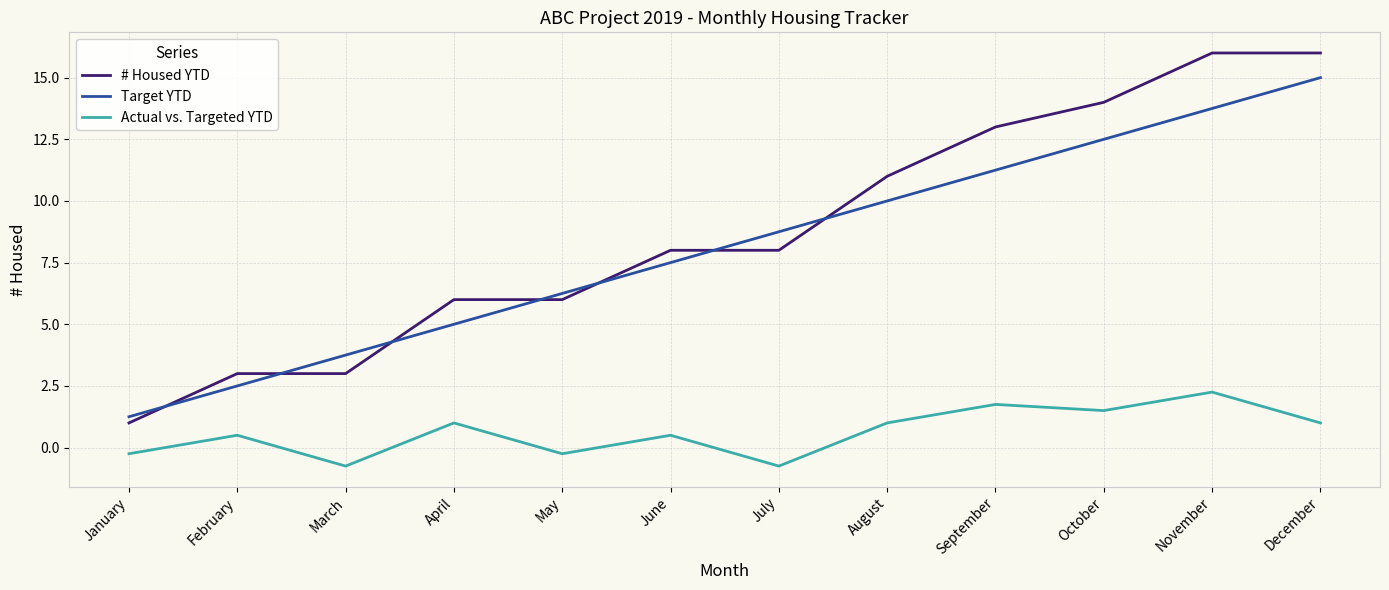

Which series has the widest spread of values?

# Housed YTD